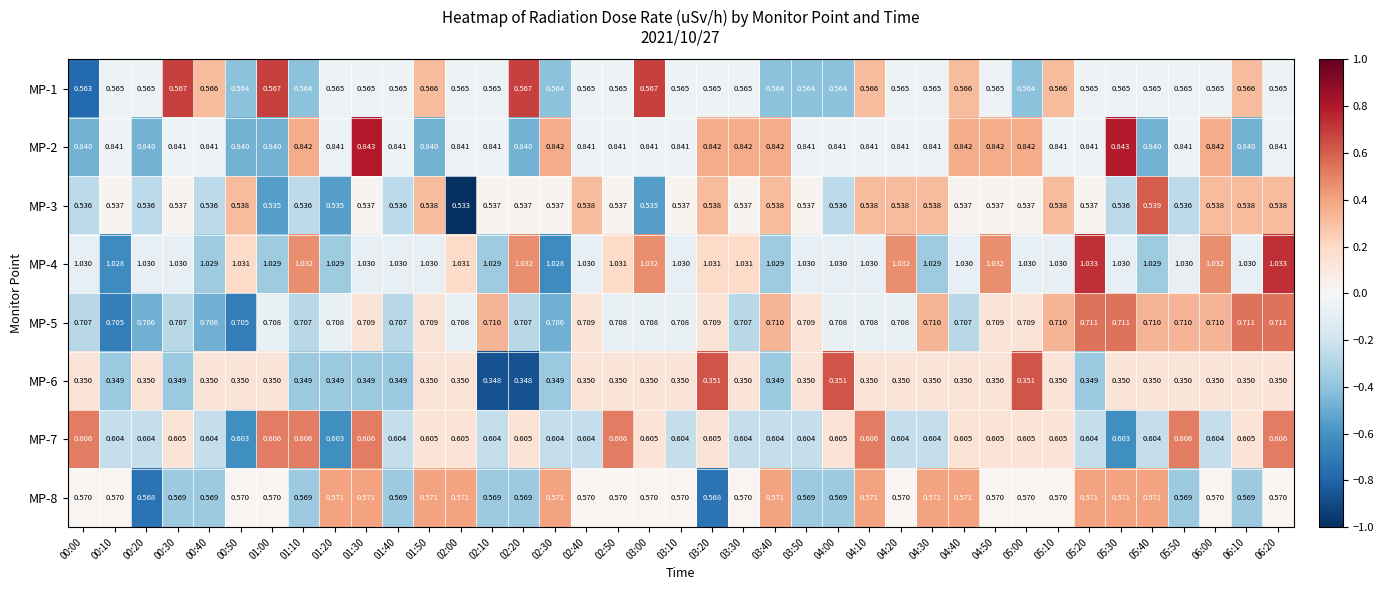

Is the value of MP-1 at 03:50 greater than the value of MP-4 at 01:00?

No